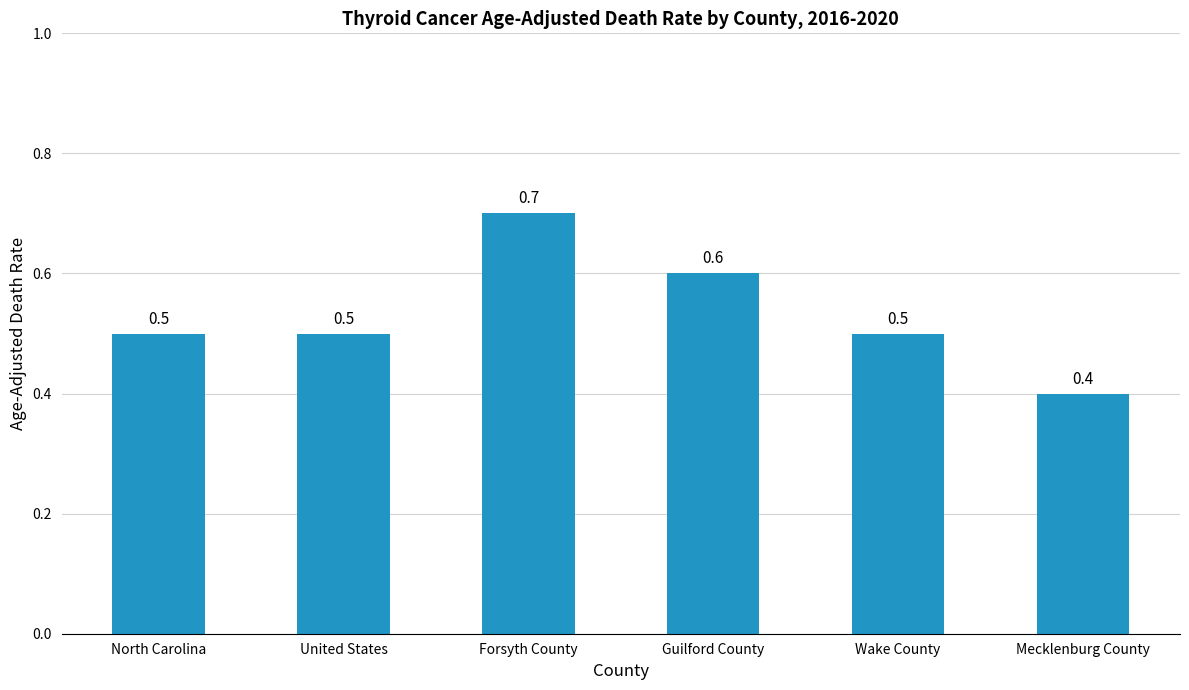

What is the smallest value displayed?

0.4